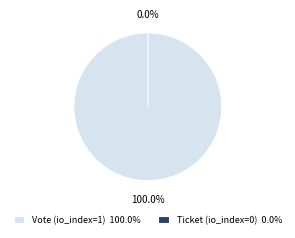

Which category has the smallest portion of the pie?

Ticket (io_index=0)